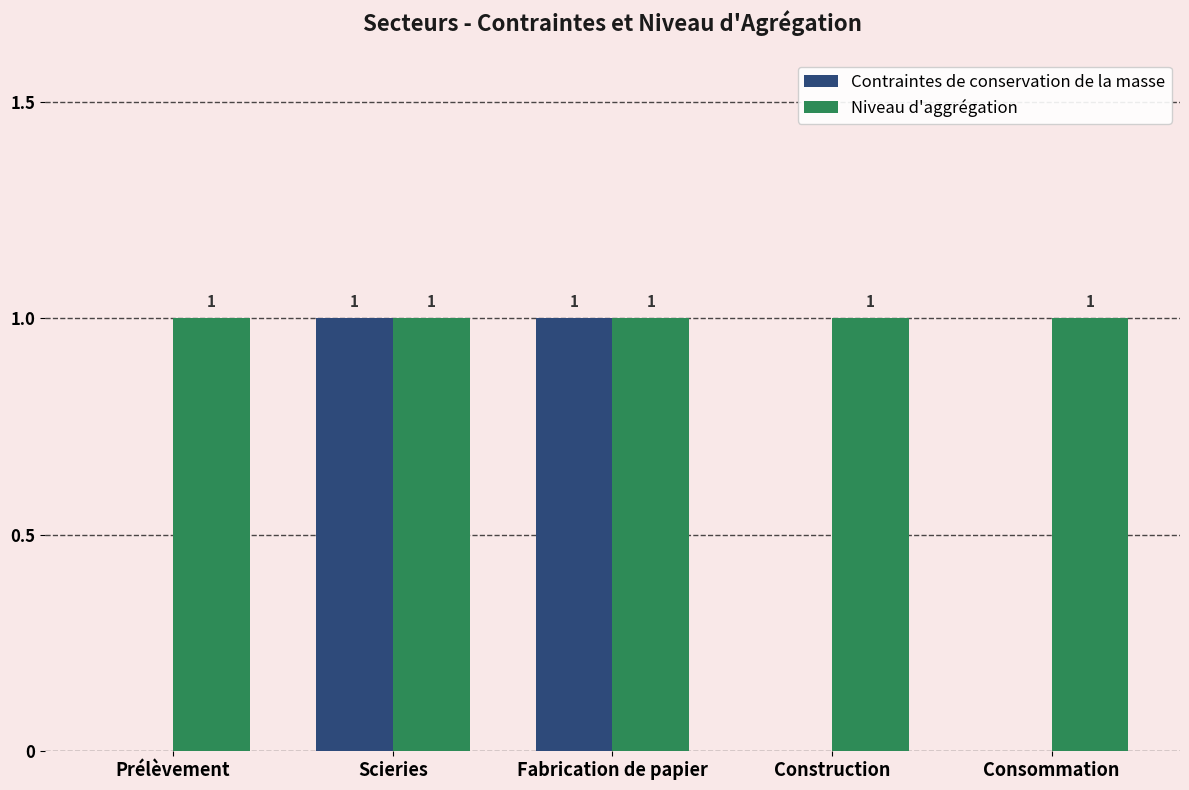

What is the maximum value shown in the chart?

1